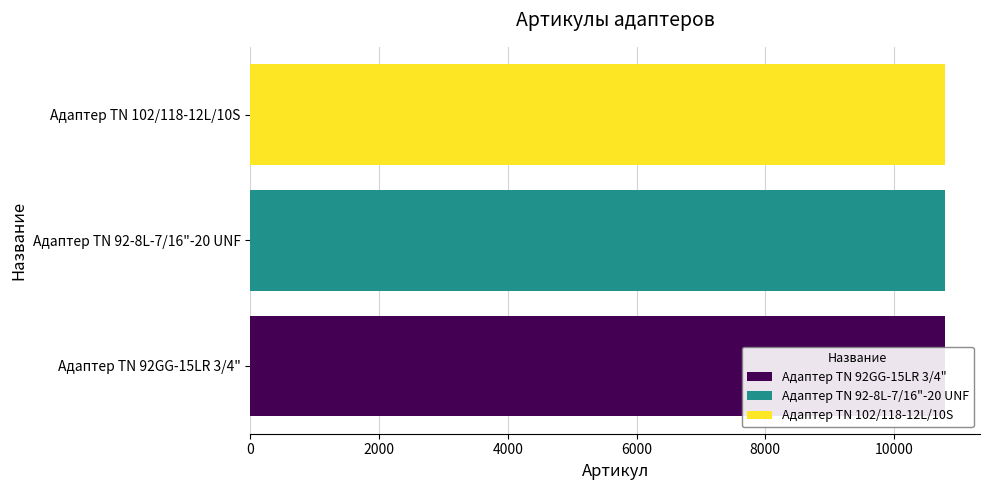

What is the change in value from Адаптер TN 92-8L-7/16"-20 UNF to Адаптер ТN 102/118-12L/10S?

+1